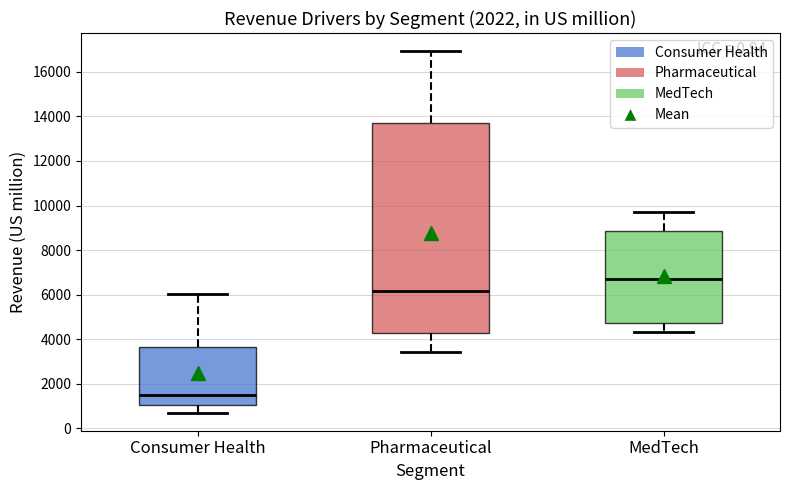

Where does the lower whisker of the box for Consumer Health end on the y-axis? The values are not printed on the chart, so give them approximately, as read against the axis.

800